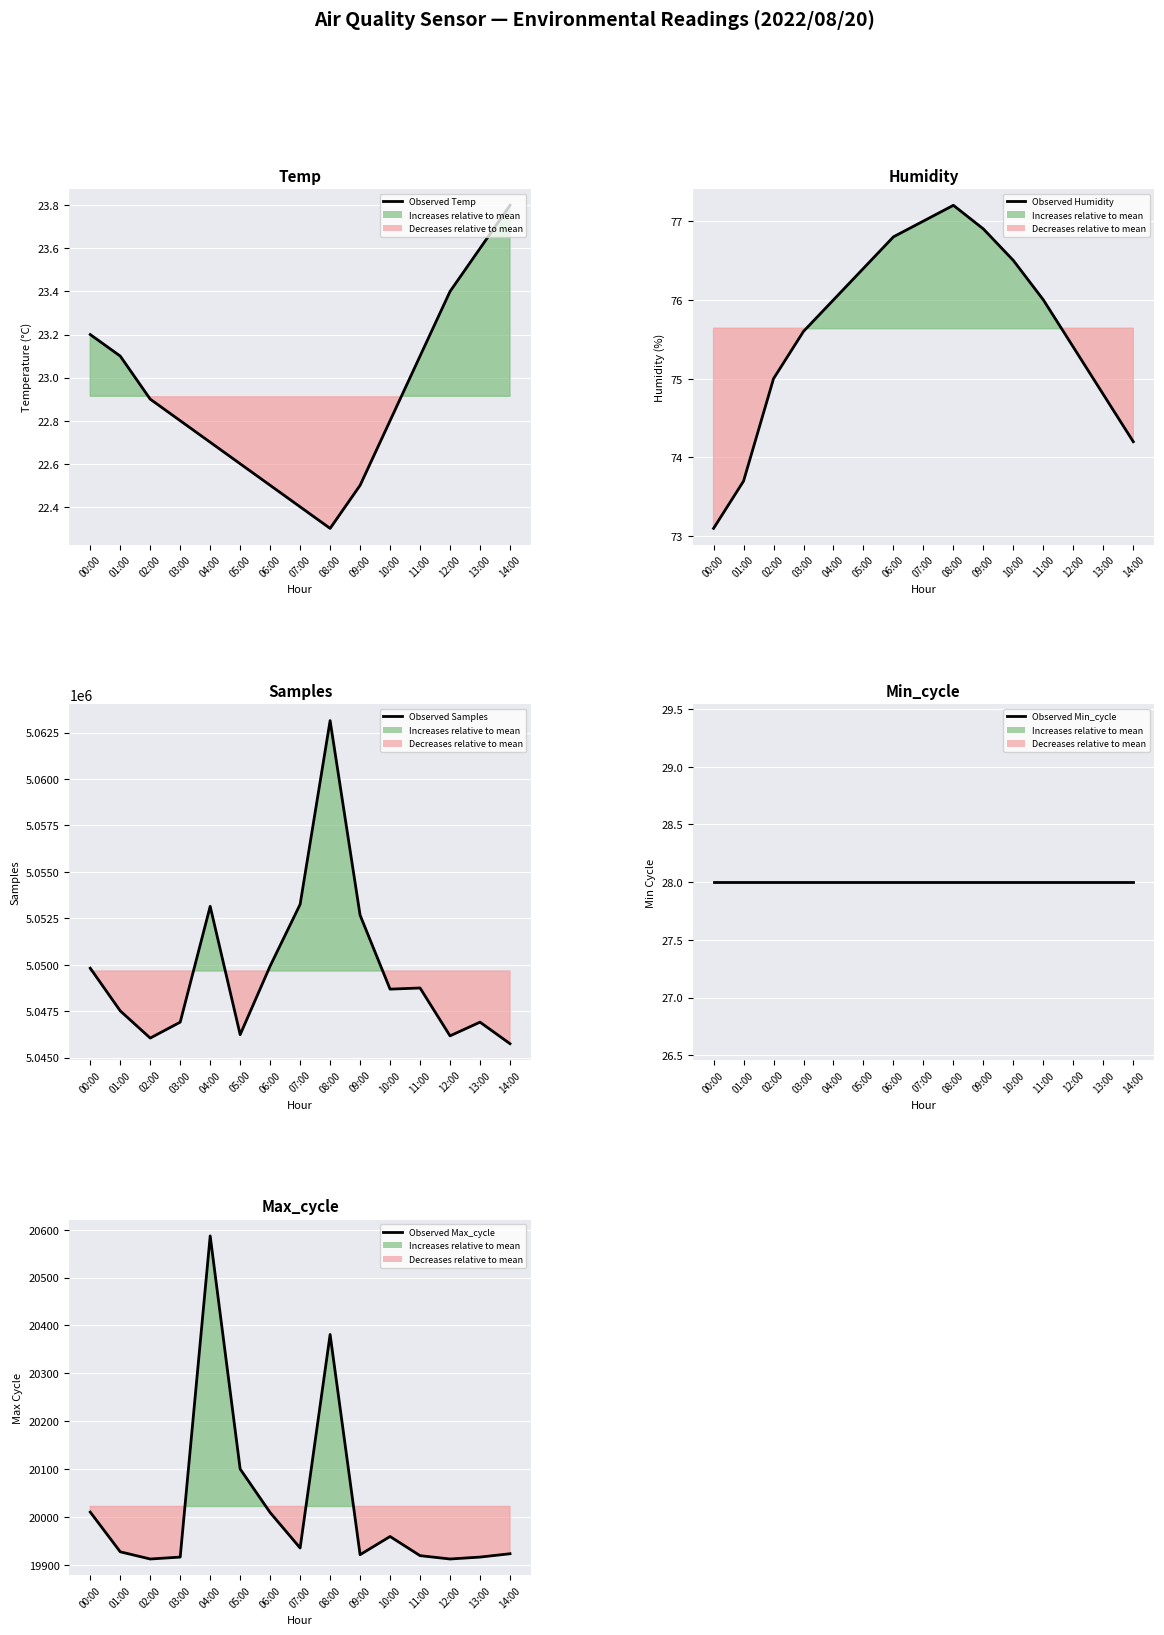

At 02:00, list the series in order from smallest to largest.

Observed Temp, Observed Min_cycle, Observed Humidity, Observed Max_cycle, Observed Samples